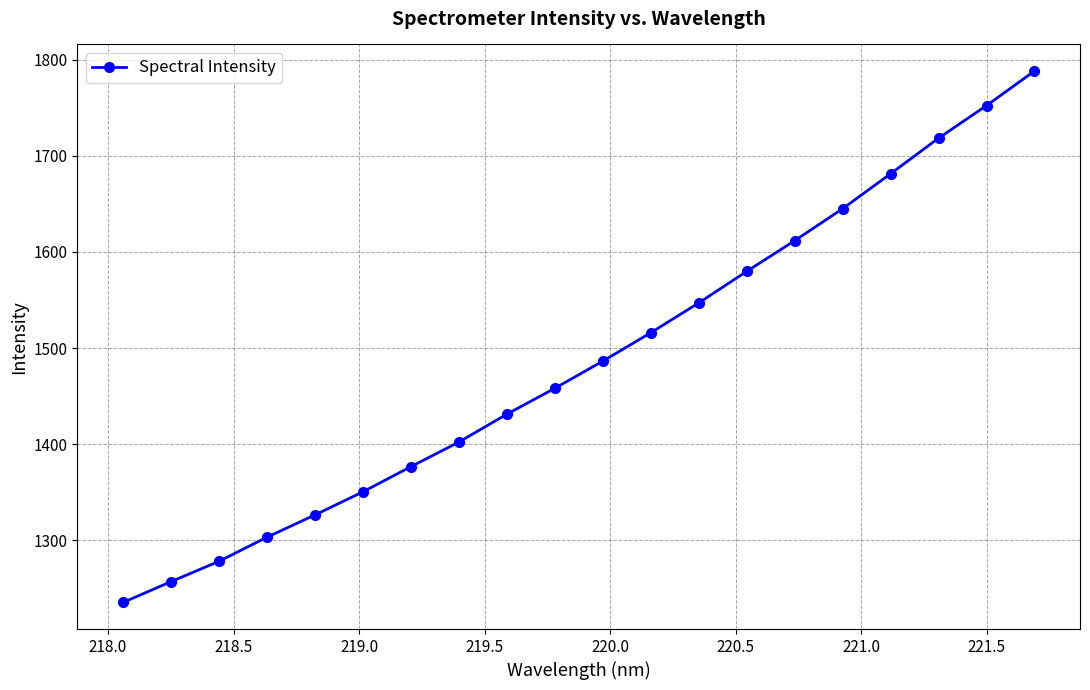

What is the sum of all values?

29745.1